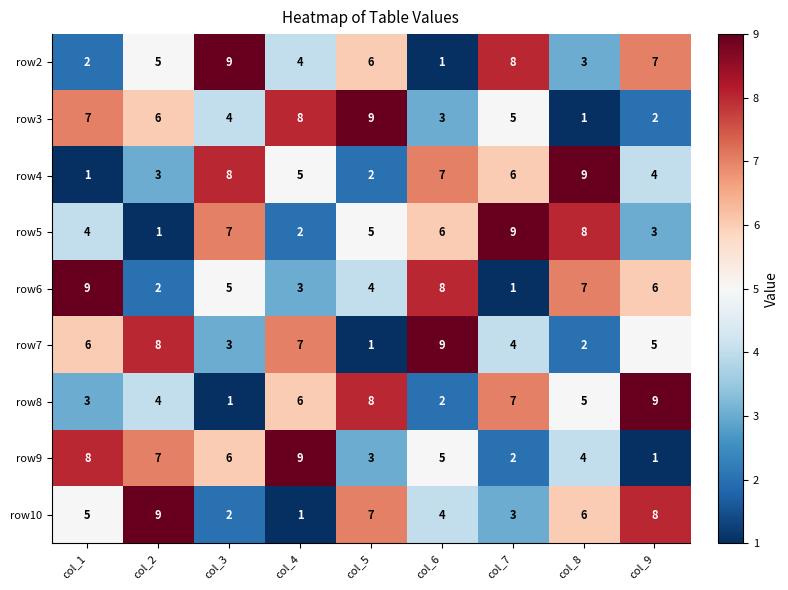

Count the number of categories in the chart.

9